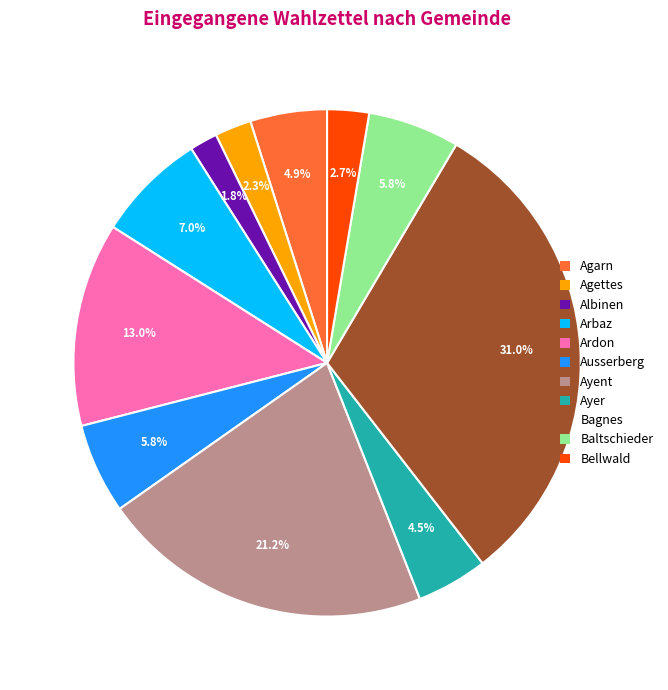

Which category has the biggest portion of the pie?

Bagnes